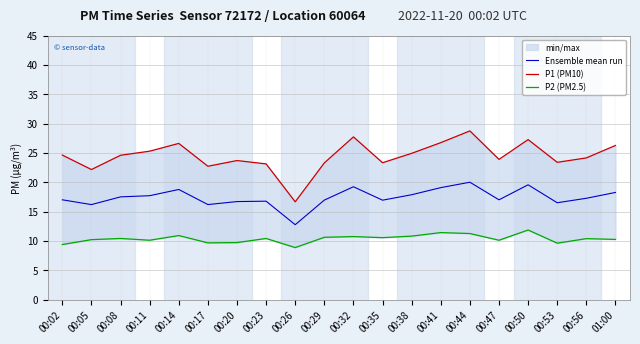

Which series has the widest spread of values?

P1 (PM10)